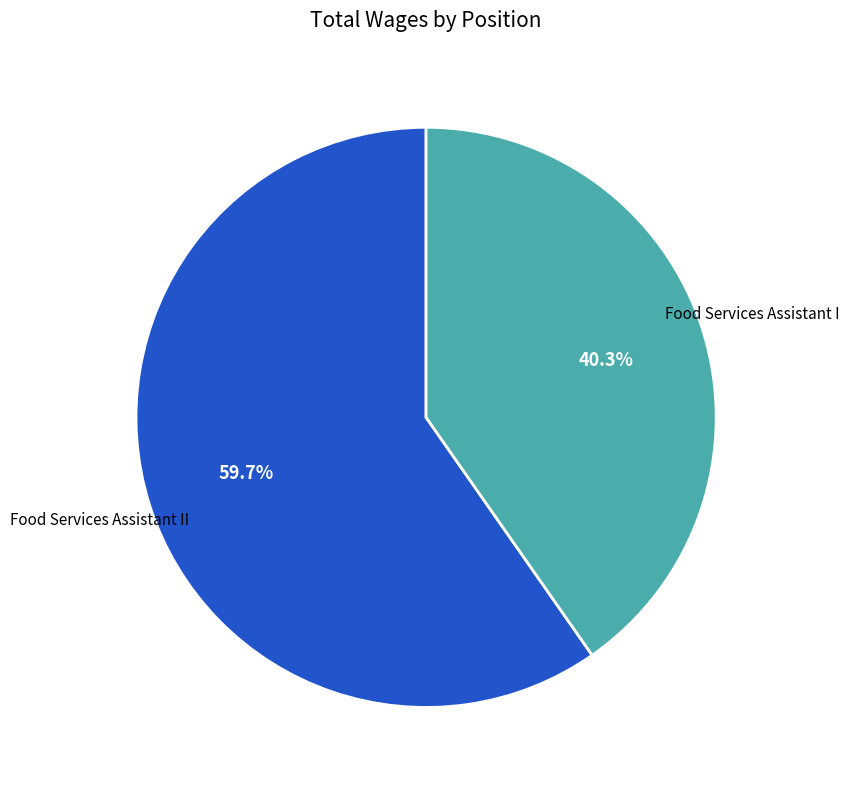

Does any single category account for the majority?

Yes